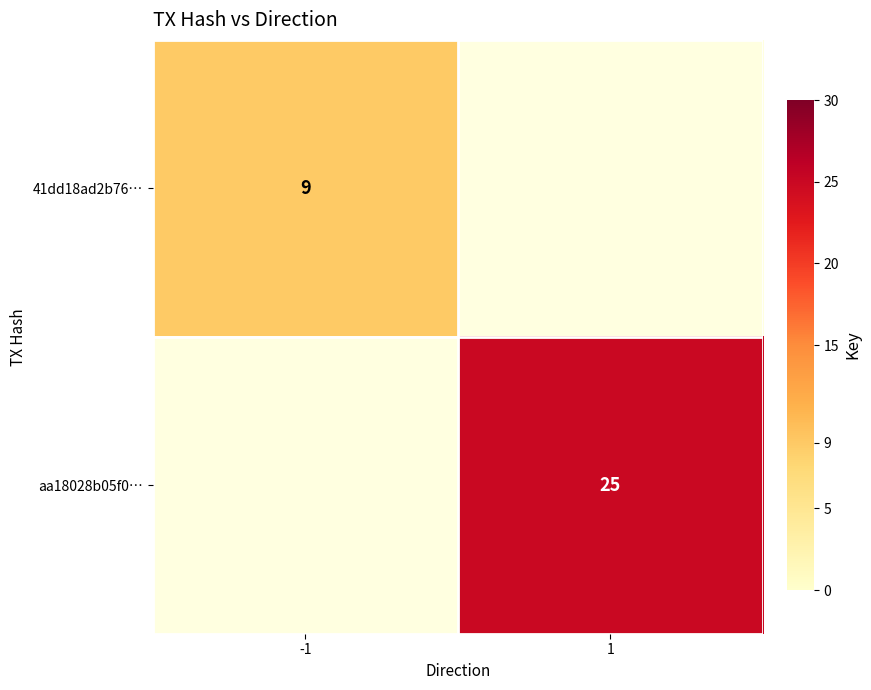

True or false: 41dd18ad2b76… has a value of 9 at -1.

True